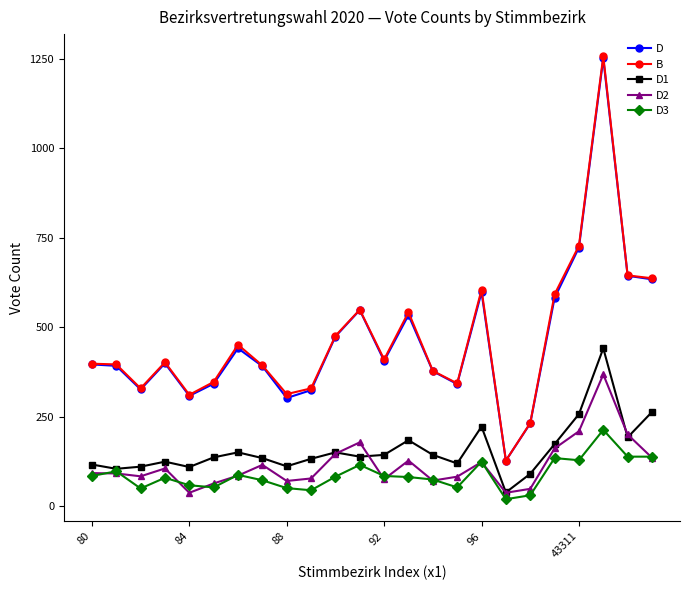

True or false: D1 and D cross at least once.

False